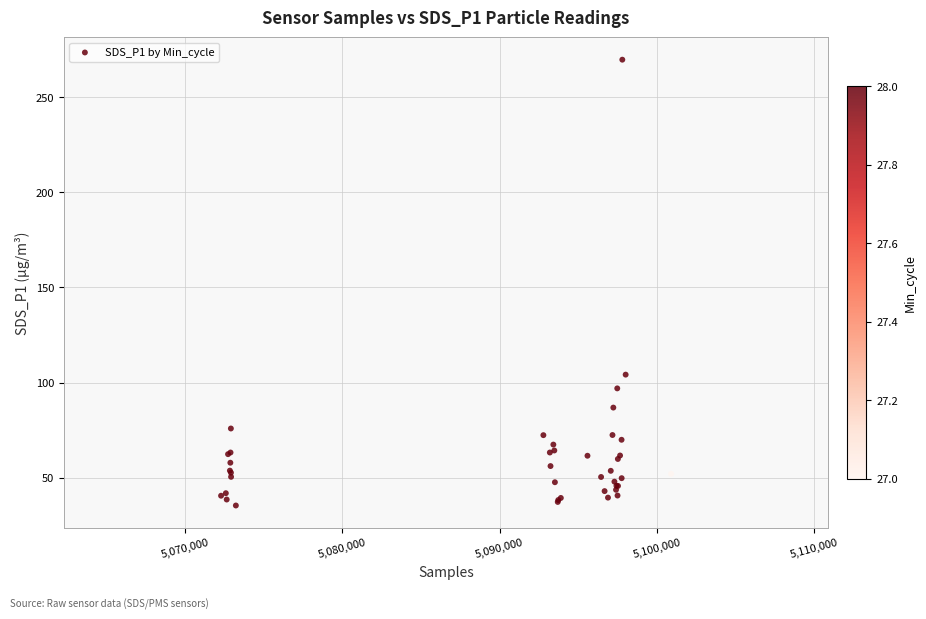

What Y value in the scatter plot is closest to 152?

104.2